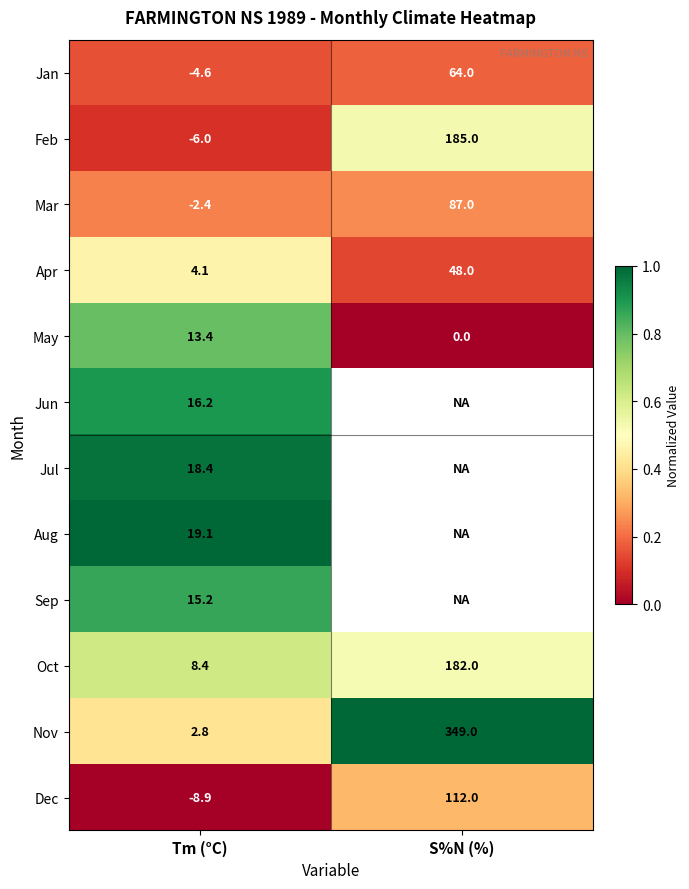

Count the number of categories in the chart.

2